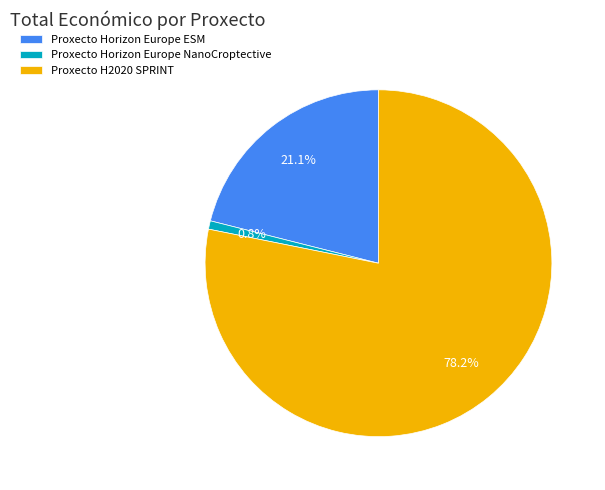

True or false: Proxecto H2020 SPRINT accounts for 78% of the total.

True